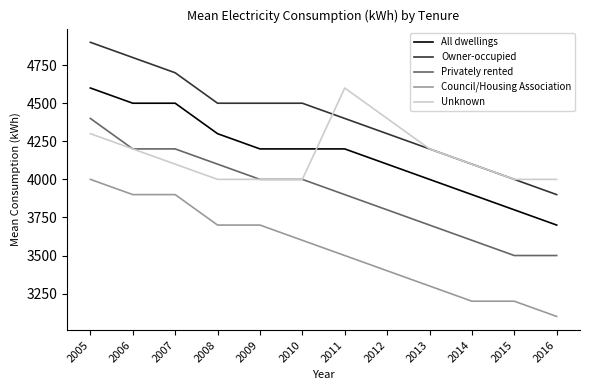

What is the difference between the highest and lowest values at 2010?

900